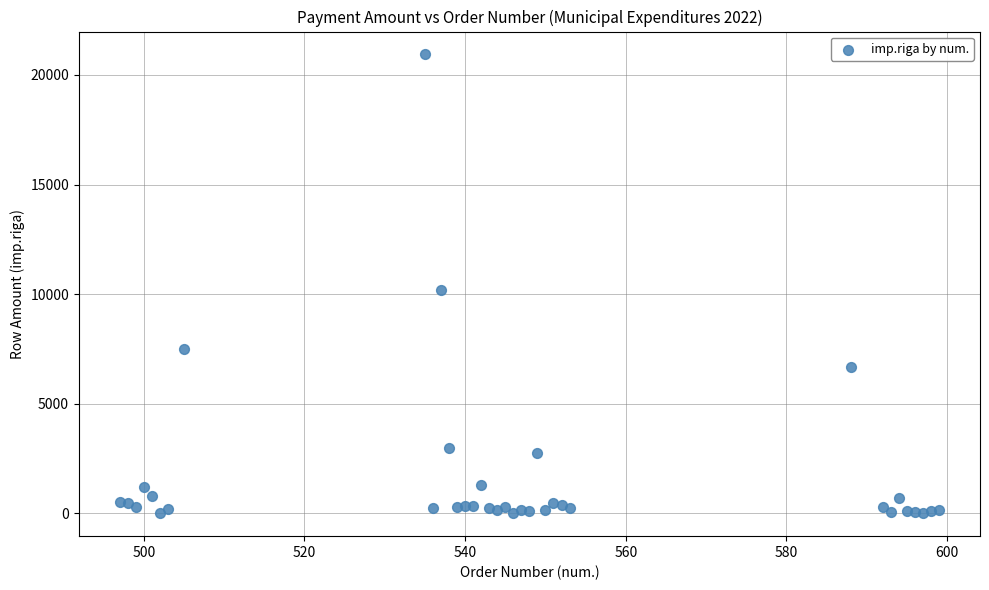

What Y value in the scatter plot is closest to 10468?

10195.1